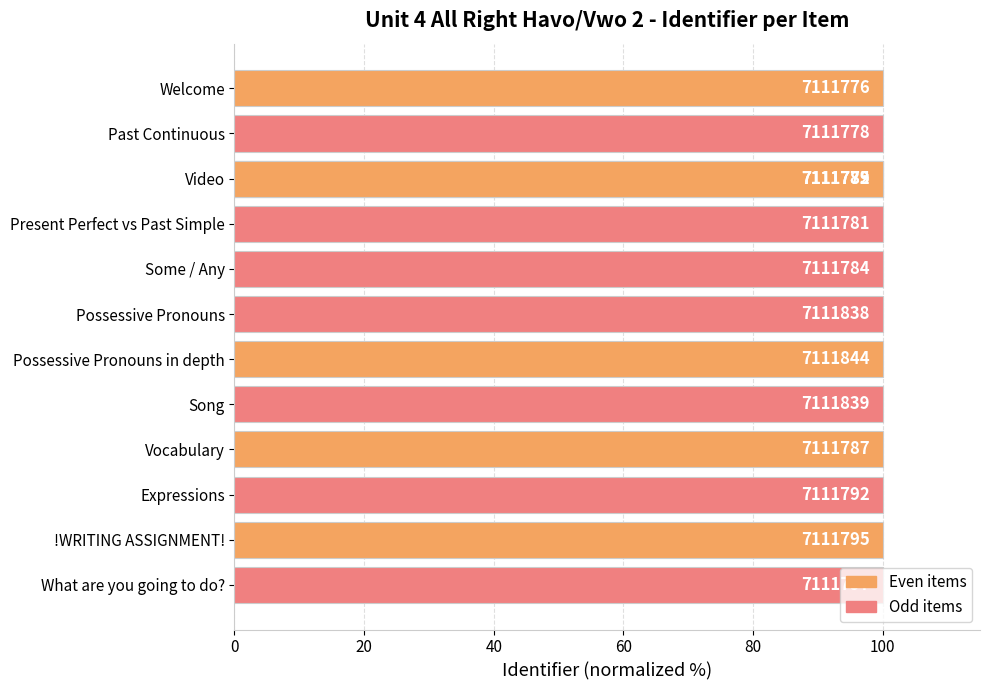

At which category does the chart reach its peak across all series?

Possessive Pronouns in depth